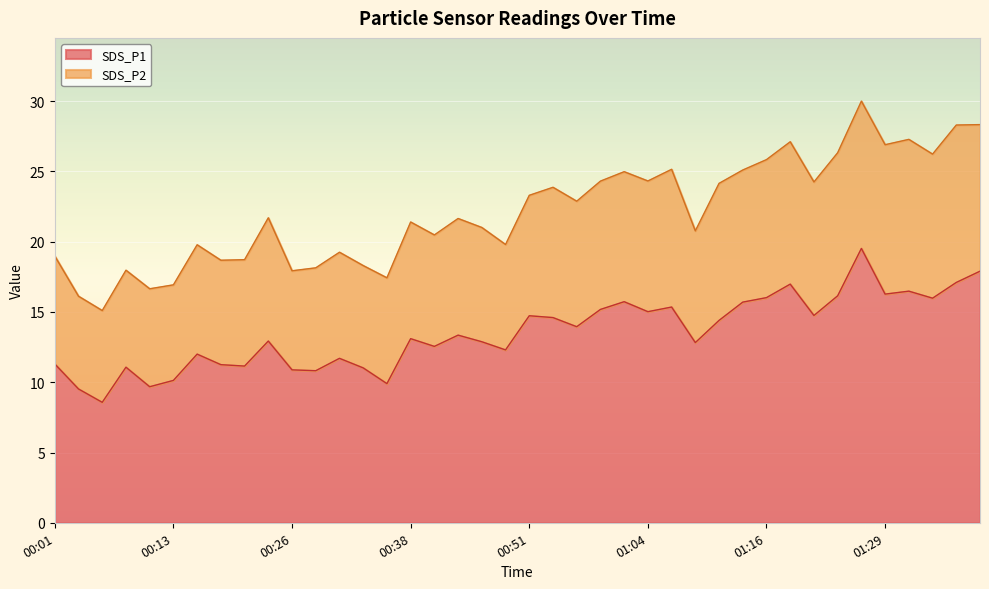

What is the sum of all values?

540.7